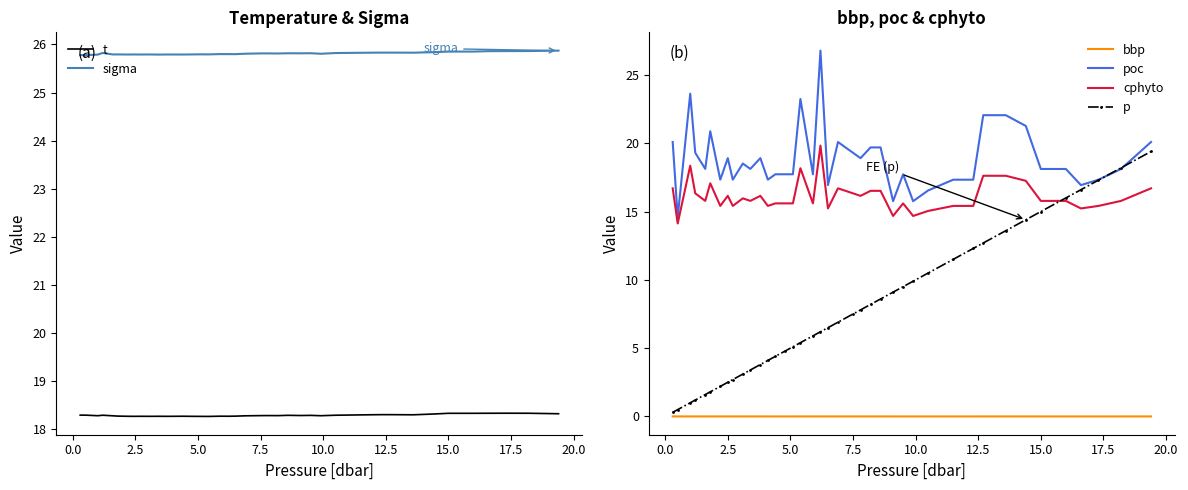

What are all the series names shown in the legend?

t, sigma, bbp, poc, cphyto, p